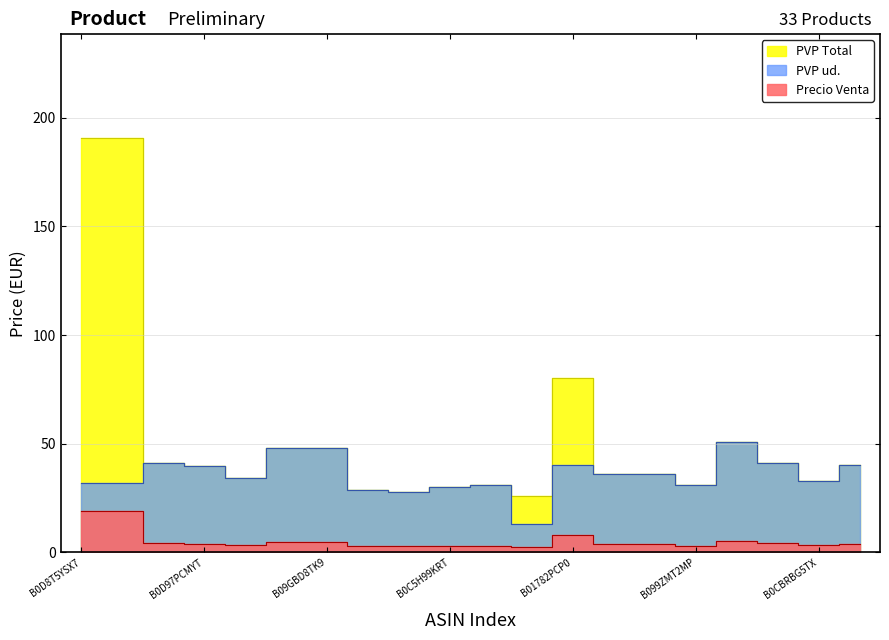

What is the smallest value displayed?

2.6